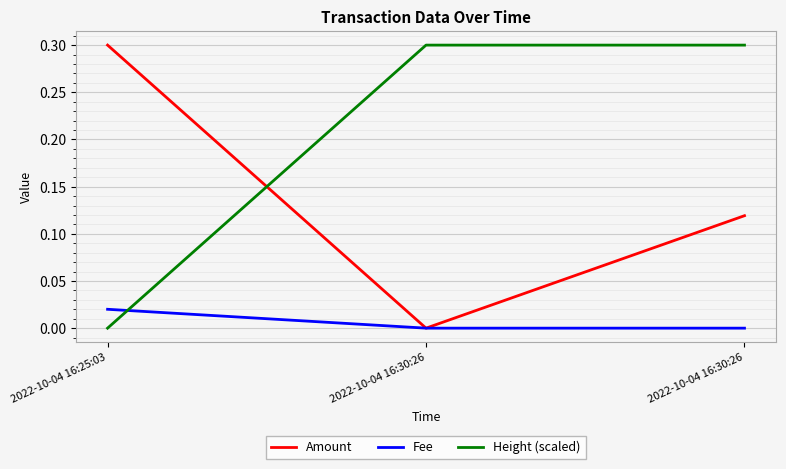

Reading left to right, list all the values displayed in this chart.

Amount: 0.3	0.0	0.1
Fee: 0.0	0.0	0.0
Height (scaled): 0.0	0.3	0.3